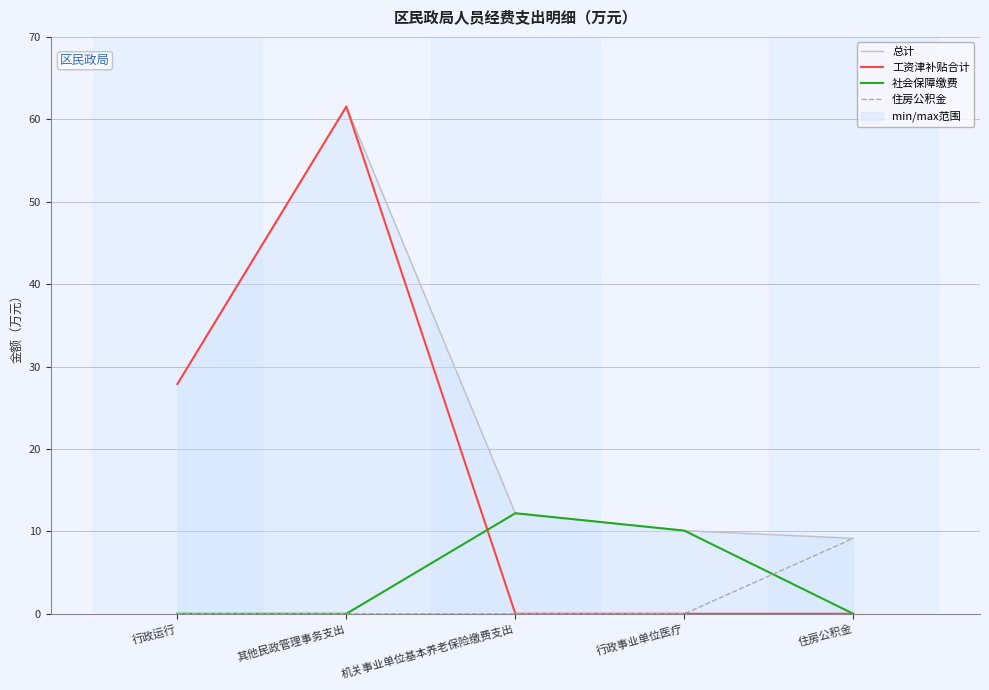

What is the total value across all series at 行政事业单位医疗?

20.2